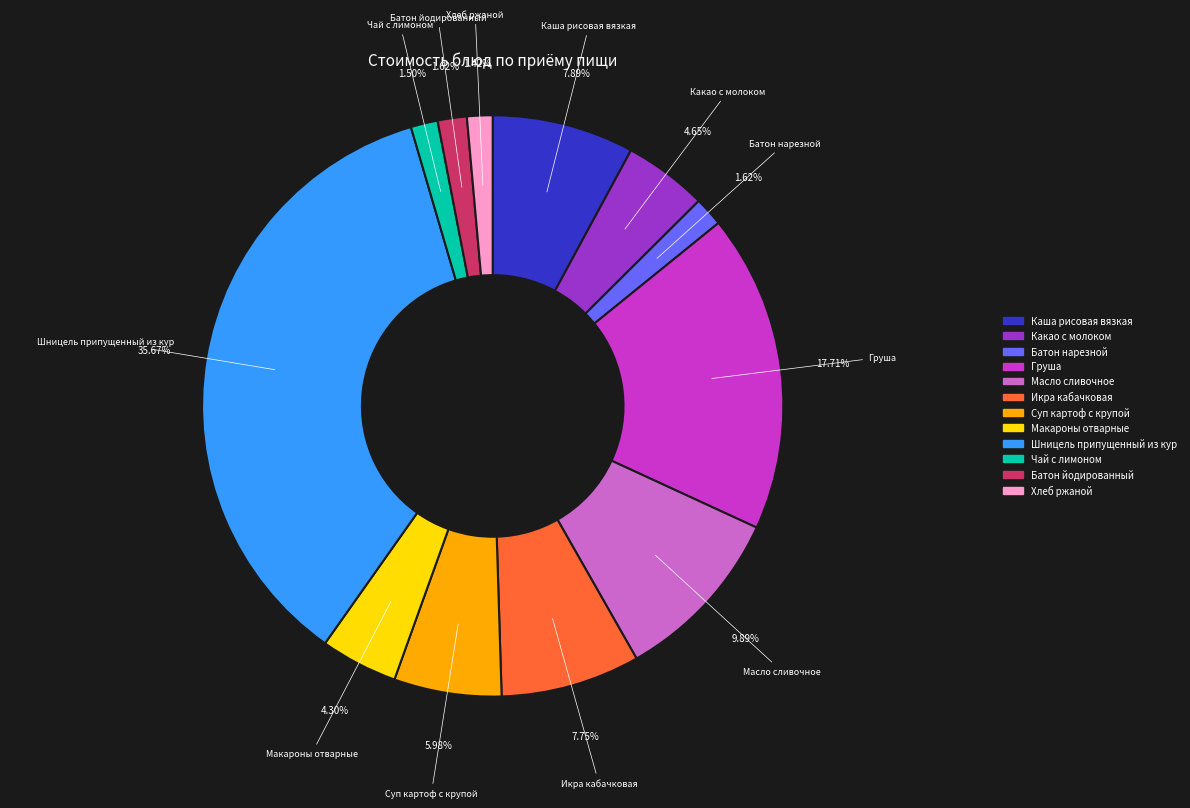

To the nearest percent, what portion does Суп картоф с крупой represent?

6%